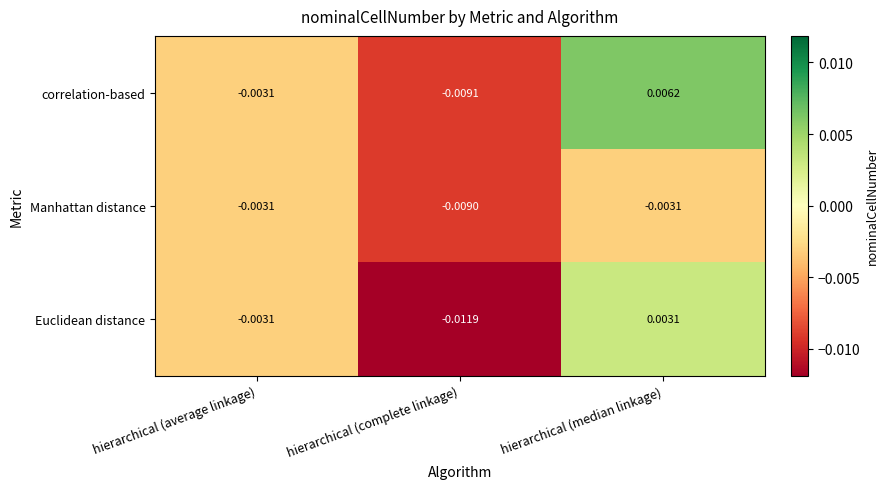

Rank the series by their maximum value, from highest to lowest.

correlation-based, Euclidean distance, Manhattan distance